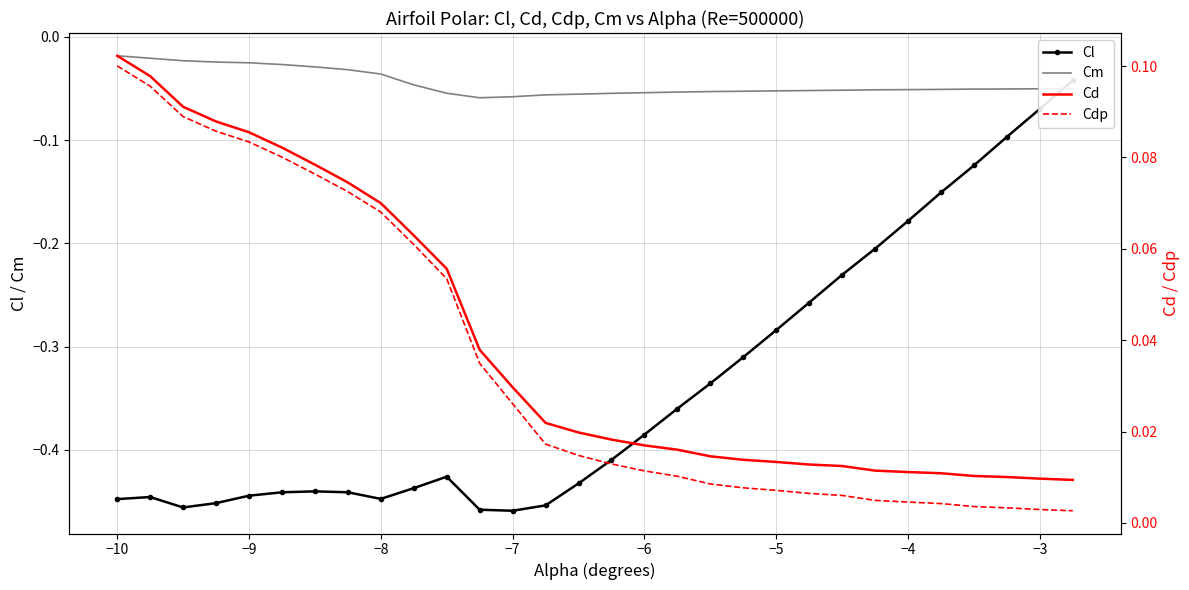

True or false: Cdp and Cm cross at least once.

False